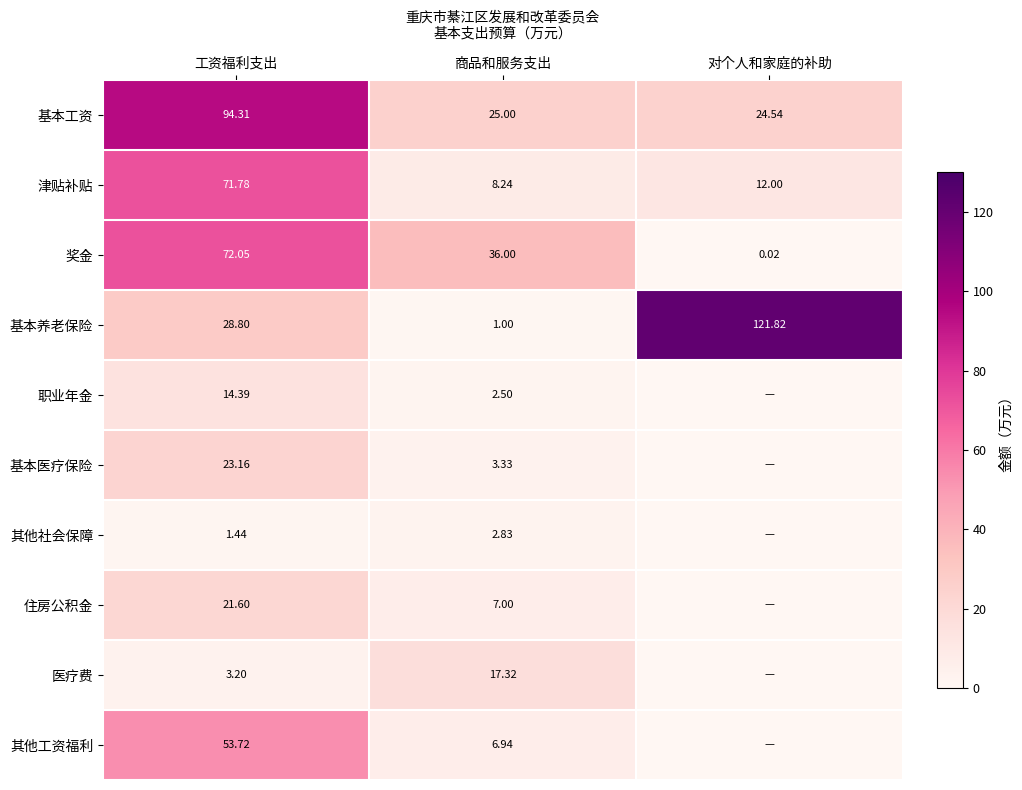

Which label corresponds to the largest value in the chart?

对个人和家庭的补助